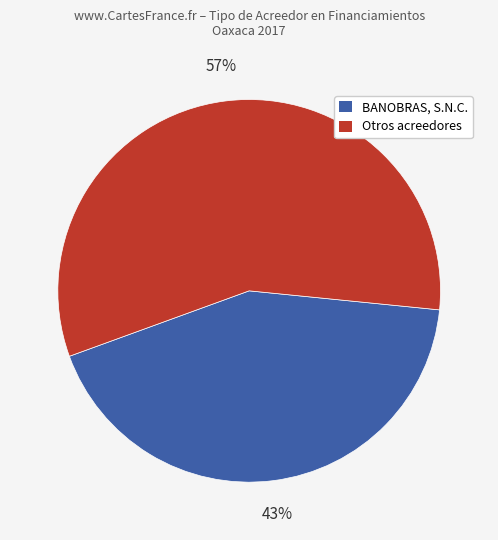

Which slice is the largest?

Otros acreedores